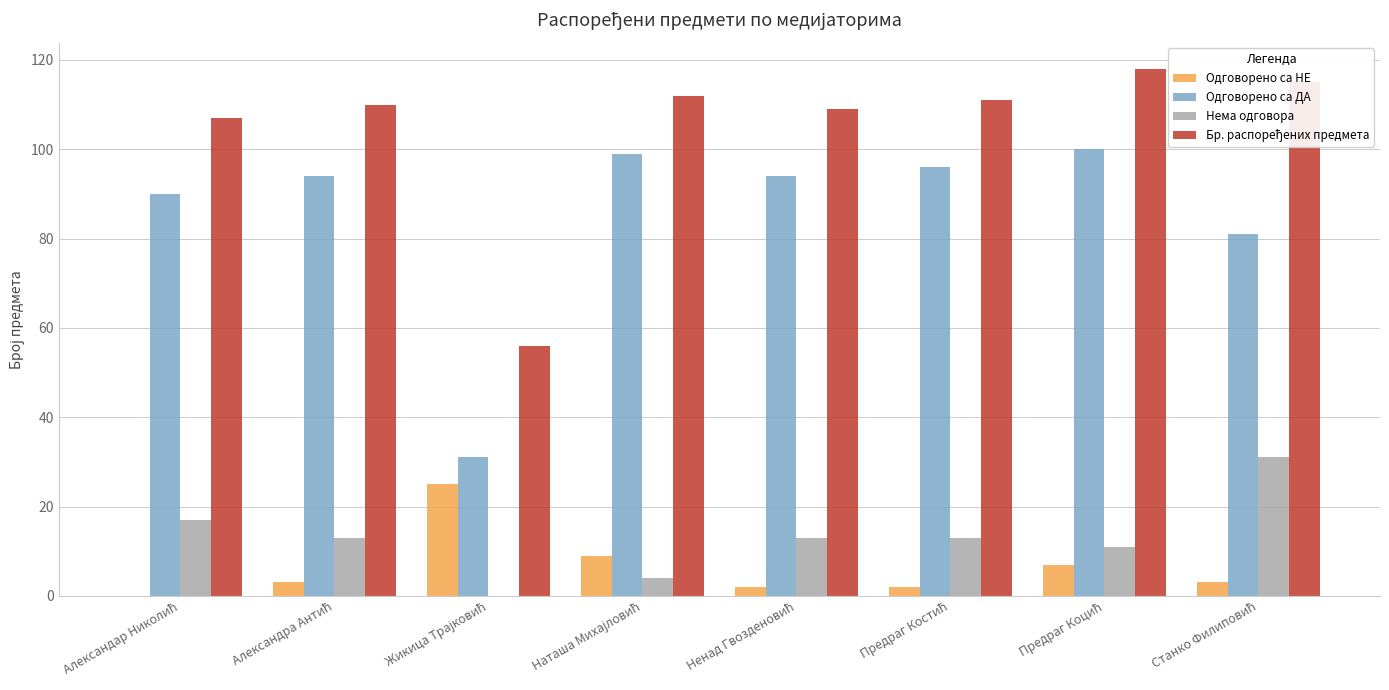

What is the sum of all Нема одговора values?

102